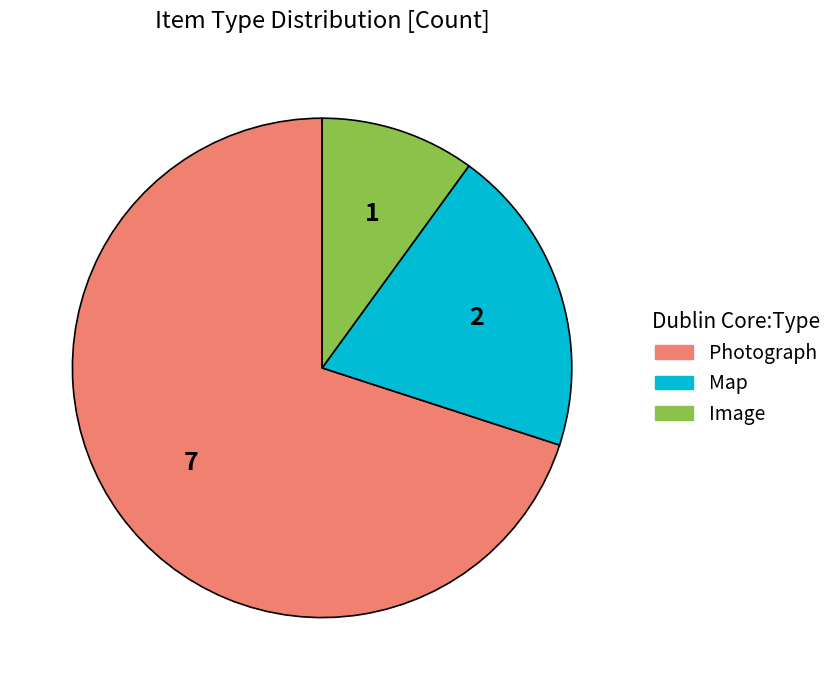

What is the ratio of the value at Map to the value at Photograph?

0.3